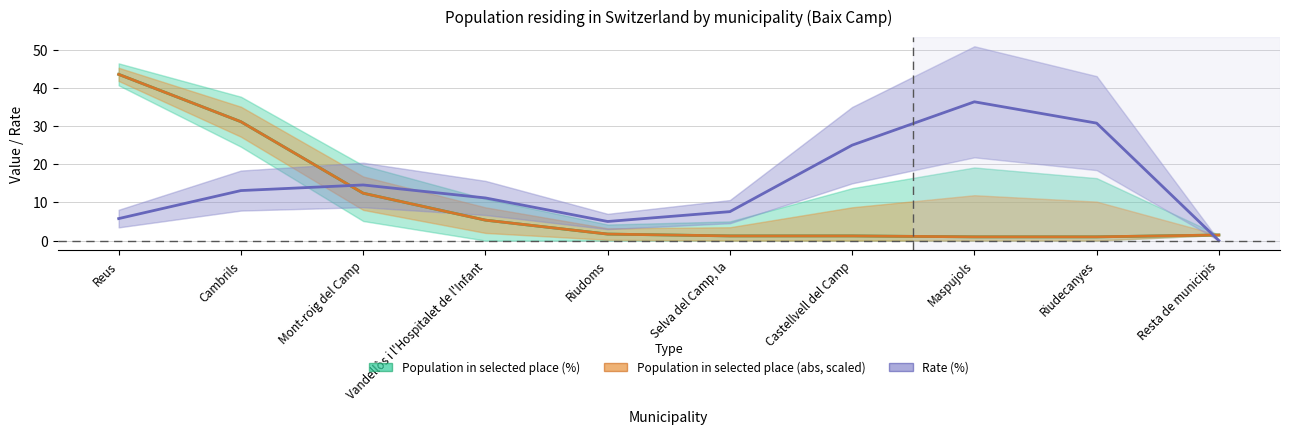

Which series has the largest total across all categories?

Rate (%)